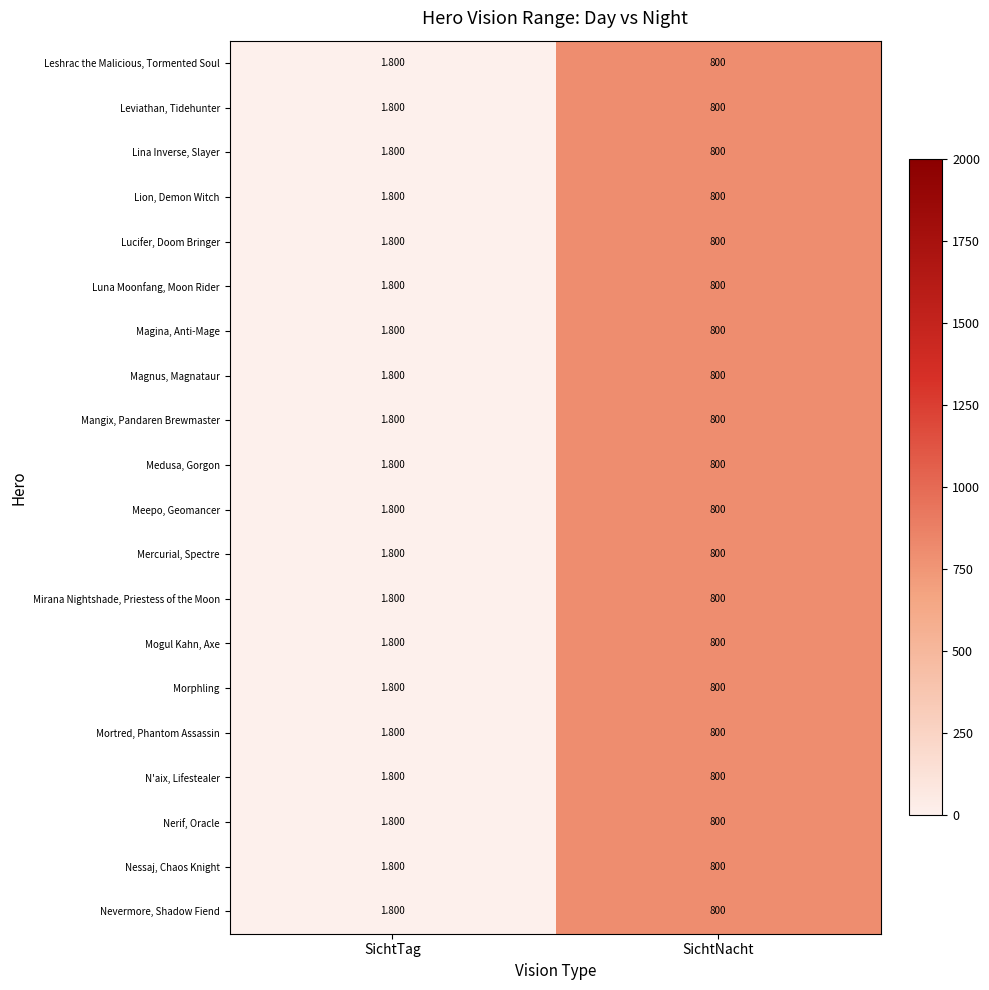

Which category has the highest value across all series?

SichtNacht